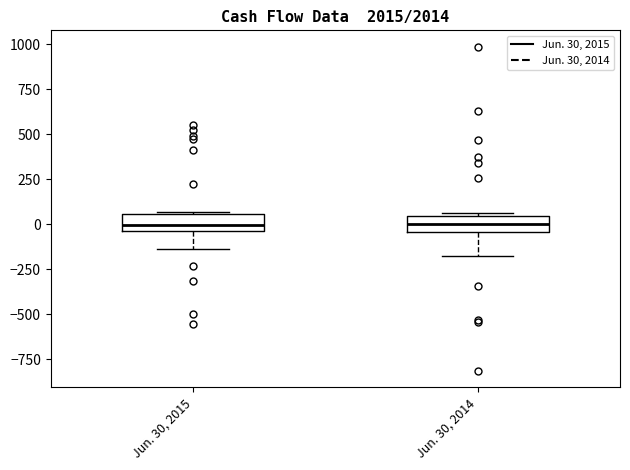

Reading left to right, read every box against the y-axis: the position of its median line, the range the box covers, and the ends of its whiskers. The values are not printed on the chart, so give them approximately, as read against the axis.

Jun. 30, 2015: median 0, box -50 to 50, whiskers -150 to 50
Jun. 30, 2014: median 0, box -50 to 50, whiskers -200 to 50 (just above the box's upper edge)